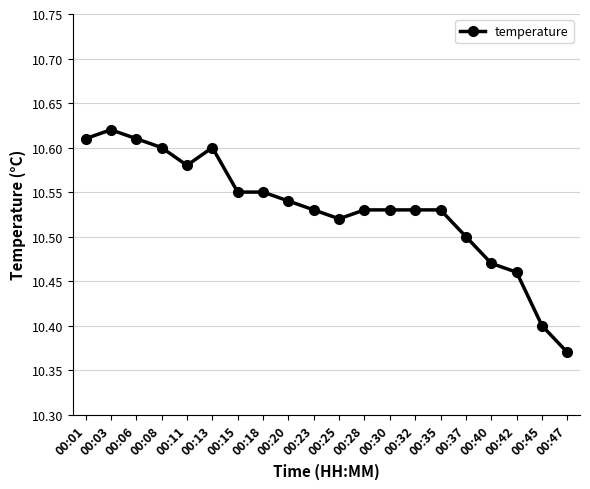

The chart shows a value of 16.8 at 00:45. True or false?

False